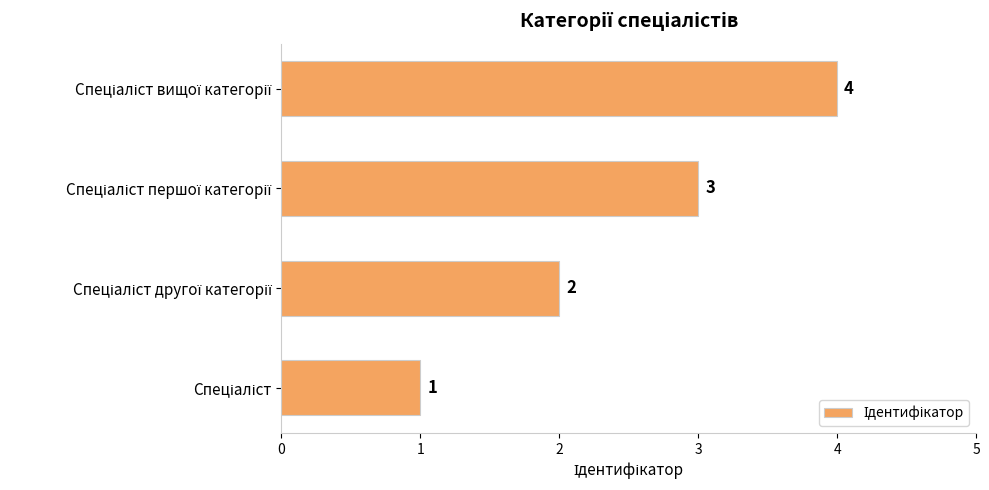

What is the difference between the maximum and minimum values?

3